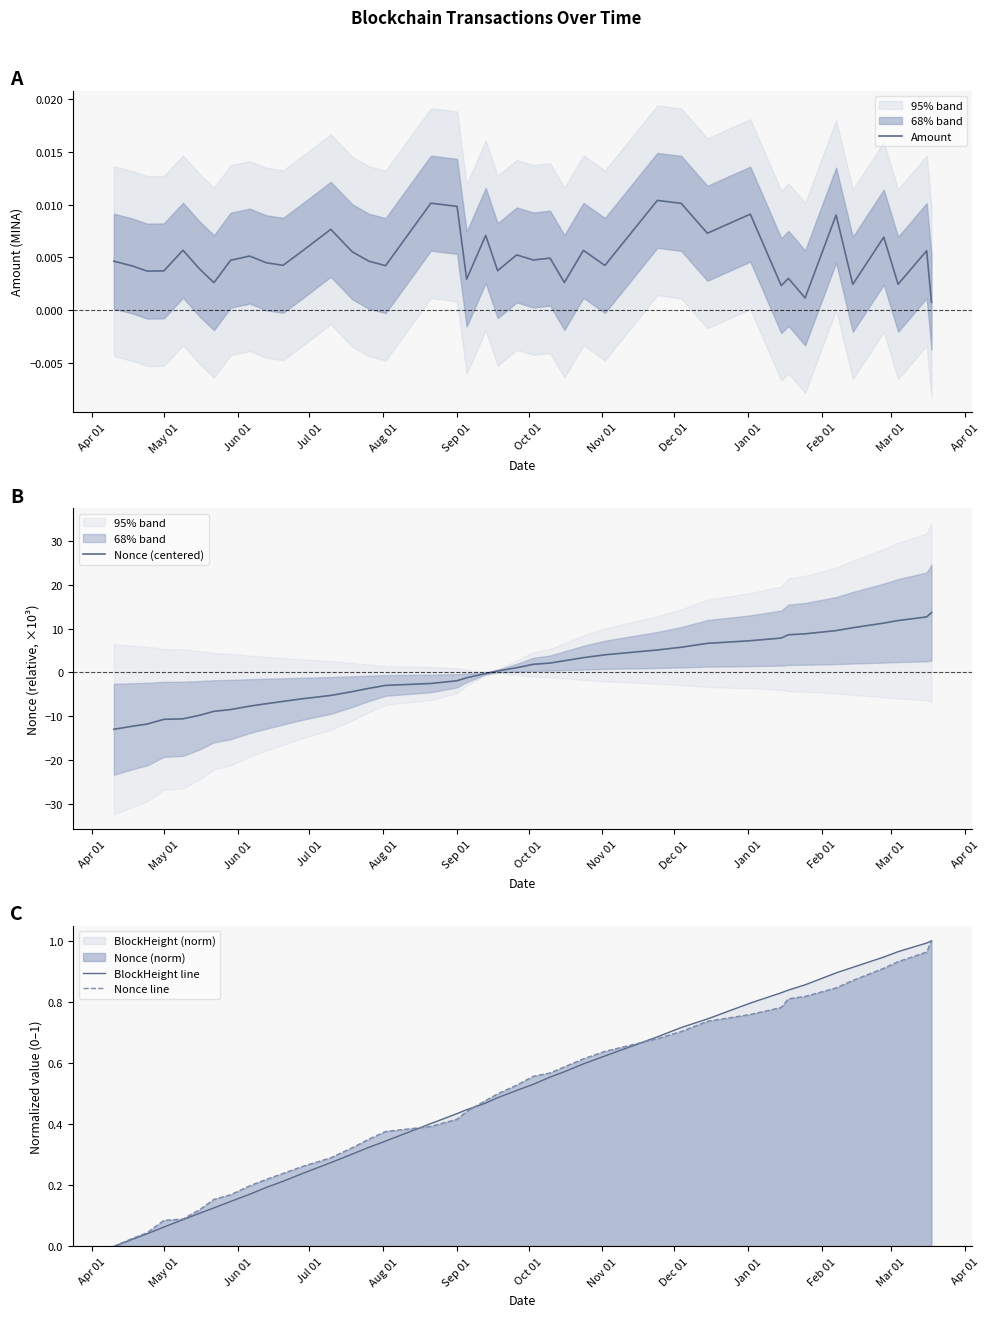

True or false: Nonce line and Nonce (centered) cross at least once.

True